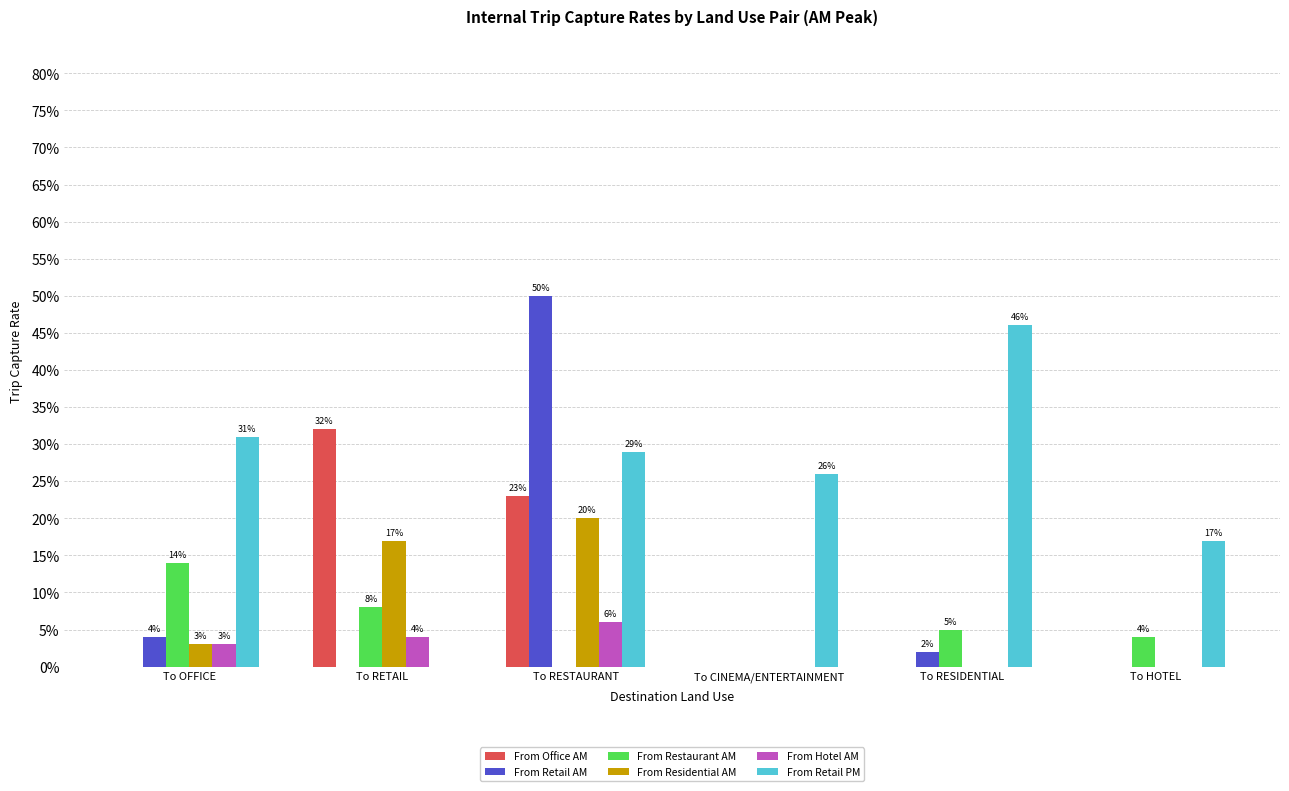

Does the chart contain stacked bars?

No